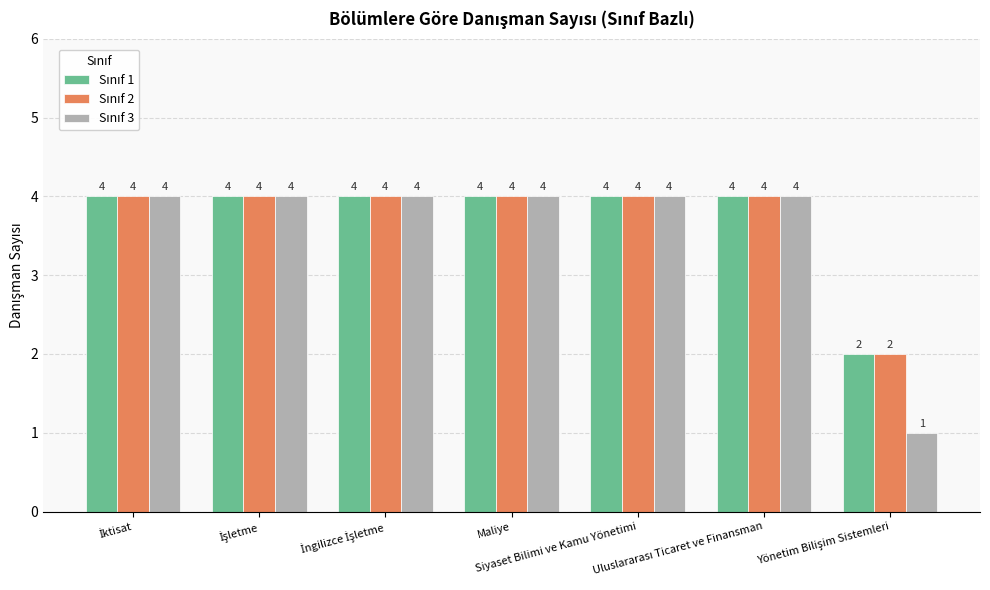

What is the maximum value shown in the chart?

4